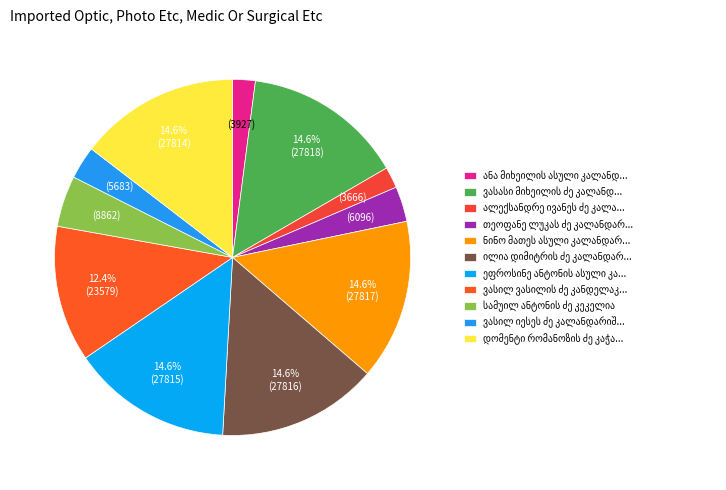

How many slices are in this pie chart?

11